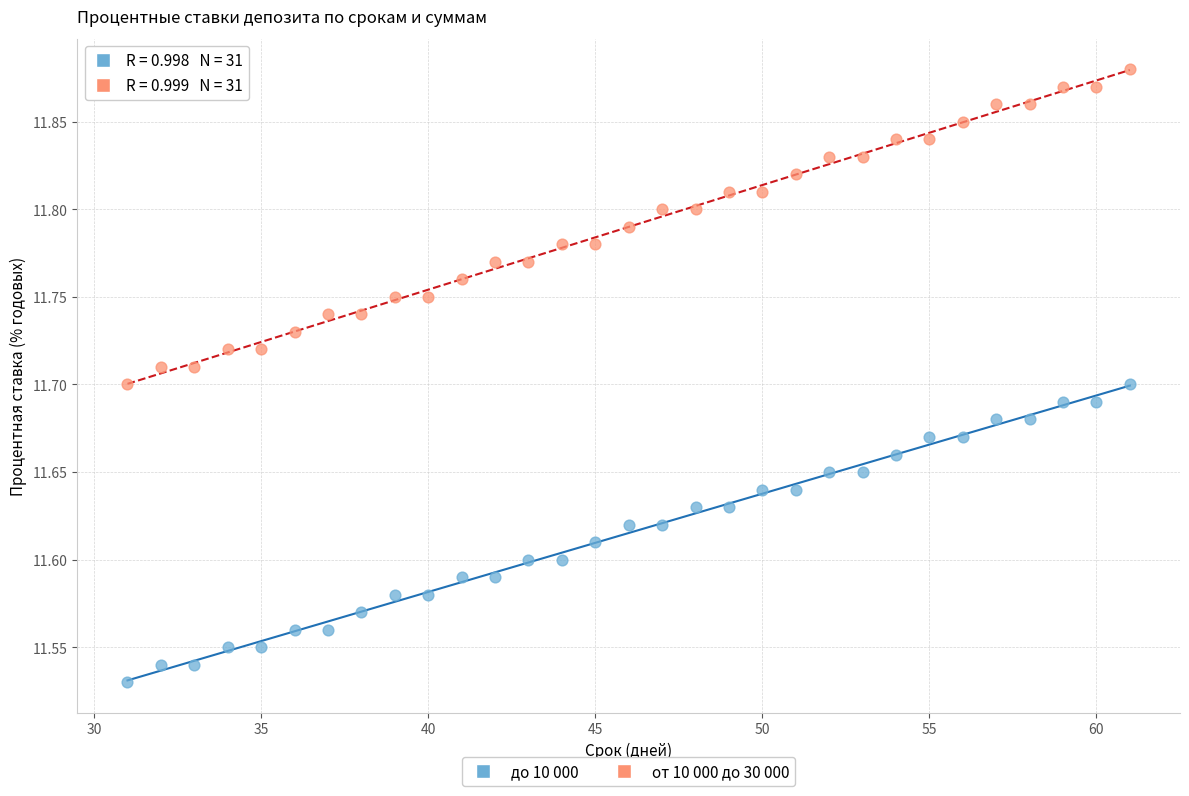

Which series contains the highest Y value?

от 10 000 до 30 000